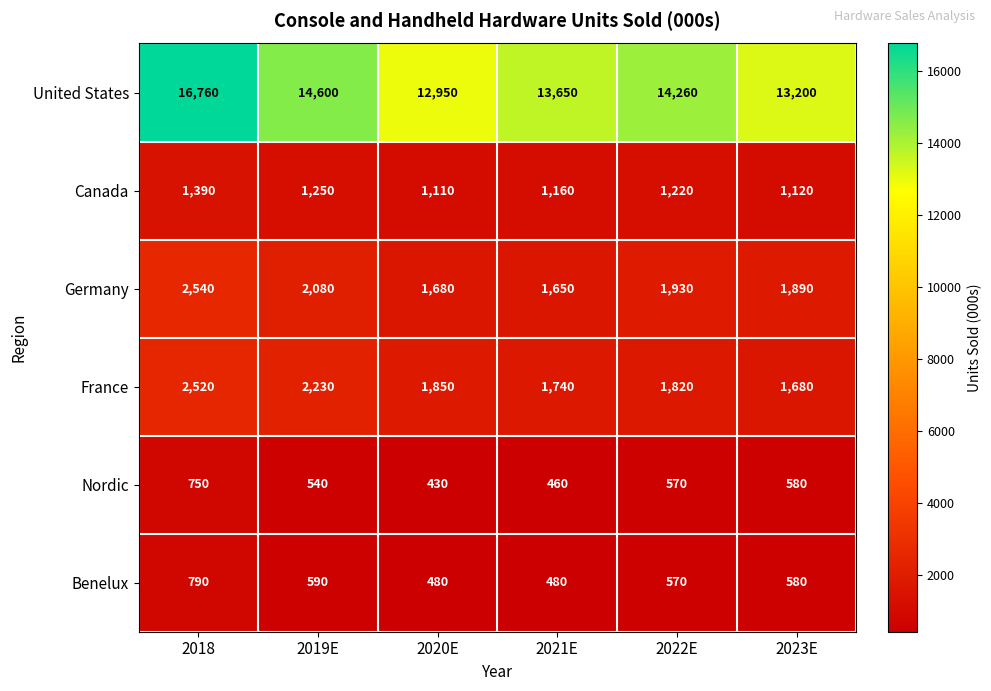

What is the spread (max minus min) of values at 2020E?

12520